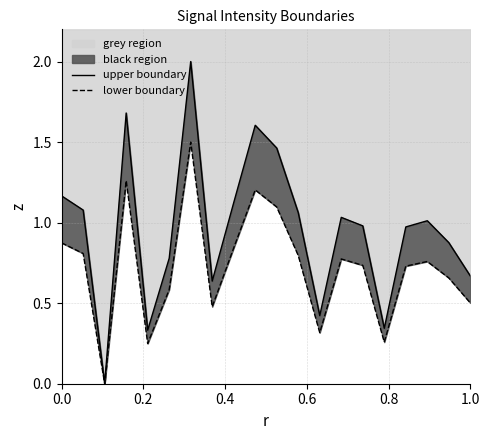

How many lines are shown in the chart?

2